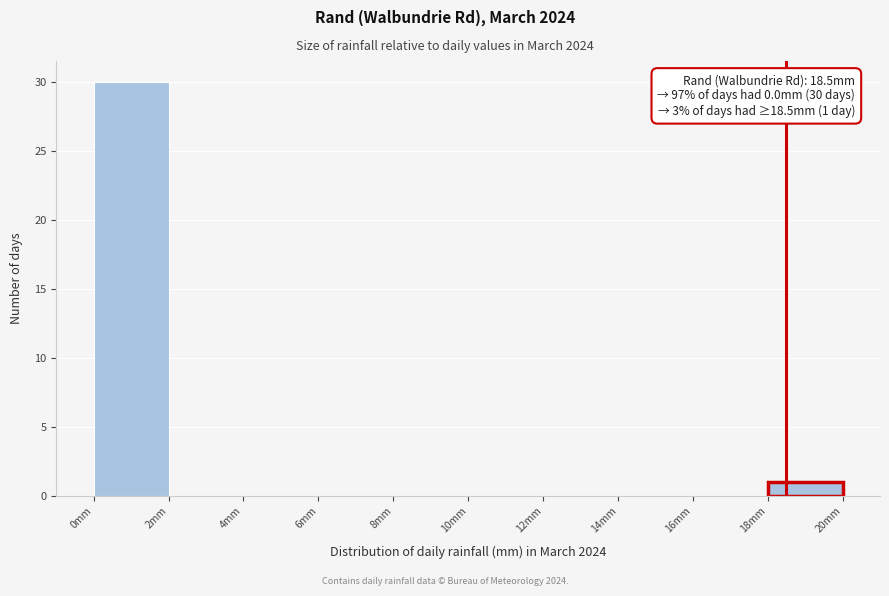

Over which range of the x-axis is the bar tallest?

0 to 2